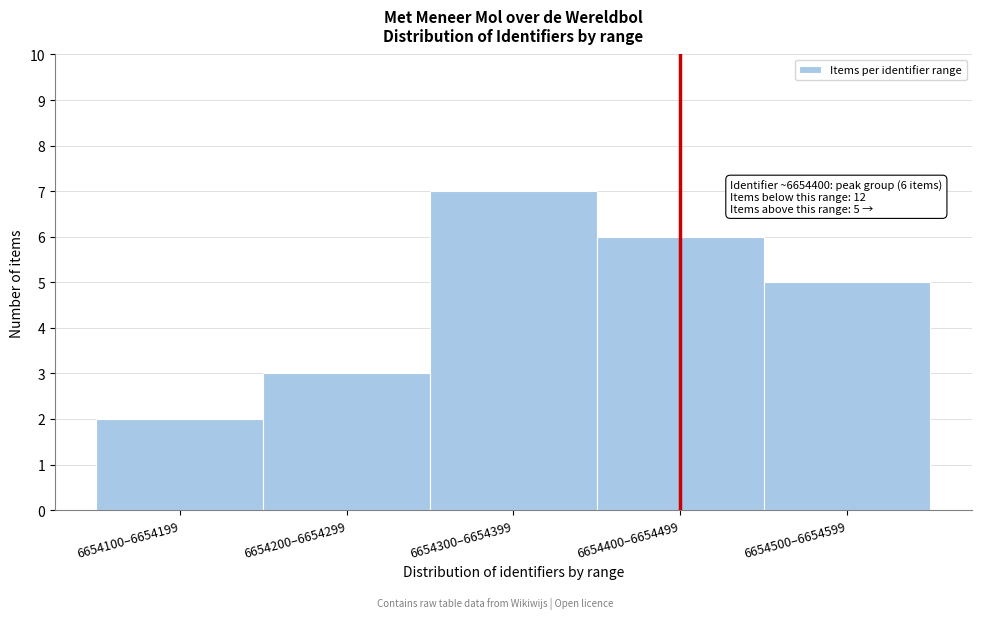

Reading left to right, what are all the values shown in this chart?

6654100–6654199=2	6654200–6654299=3	6654300–6654399=7	6654400–6654499=6	6654500–6654599=5